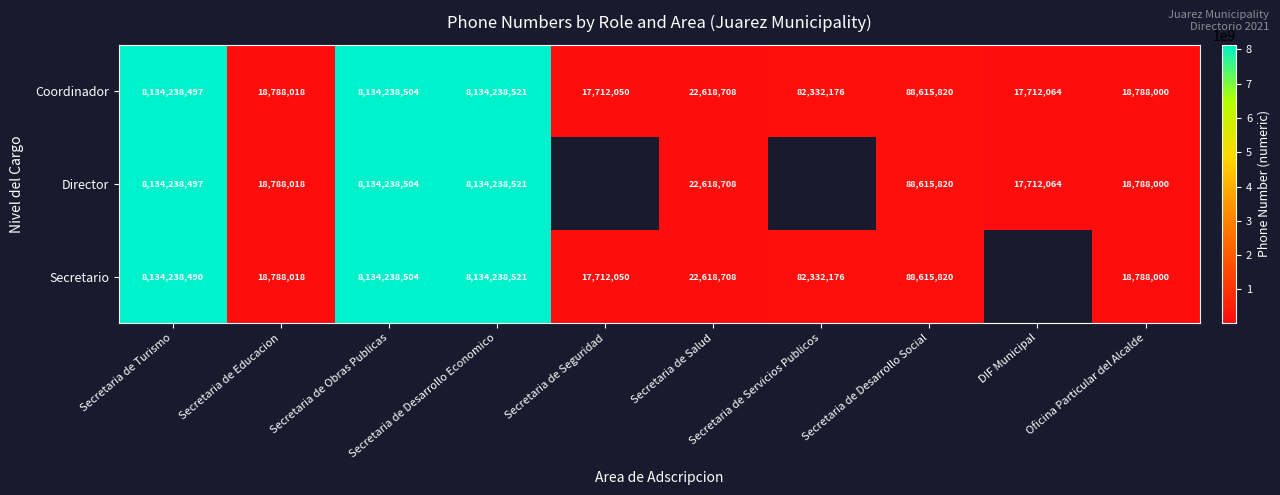

The Director series shows 29158499.2 at DIF Municipal. True or false?

False